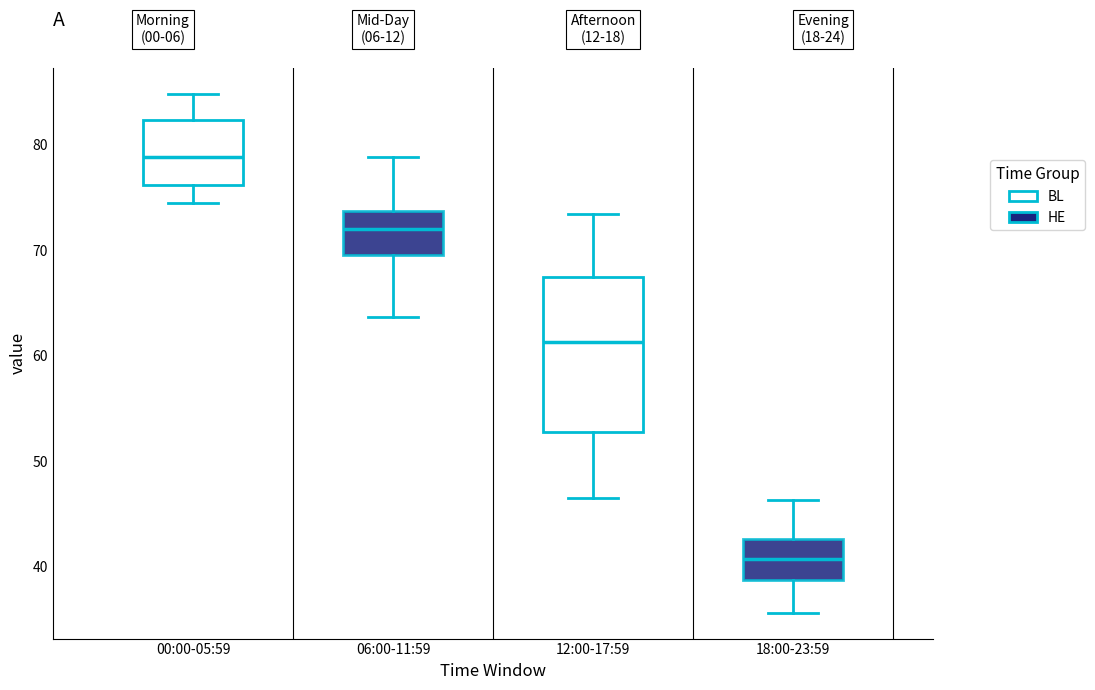

Where is the lower edge of the box for 06:00-11:59 on the y-axis? The values are not printed on the chart, so give them approximately, as read against the axis.

70